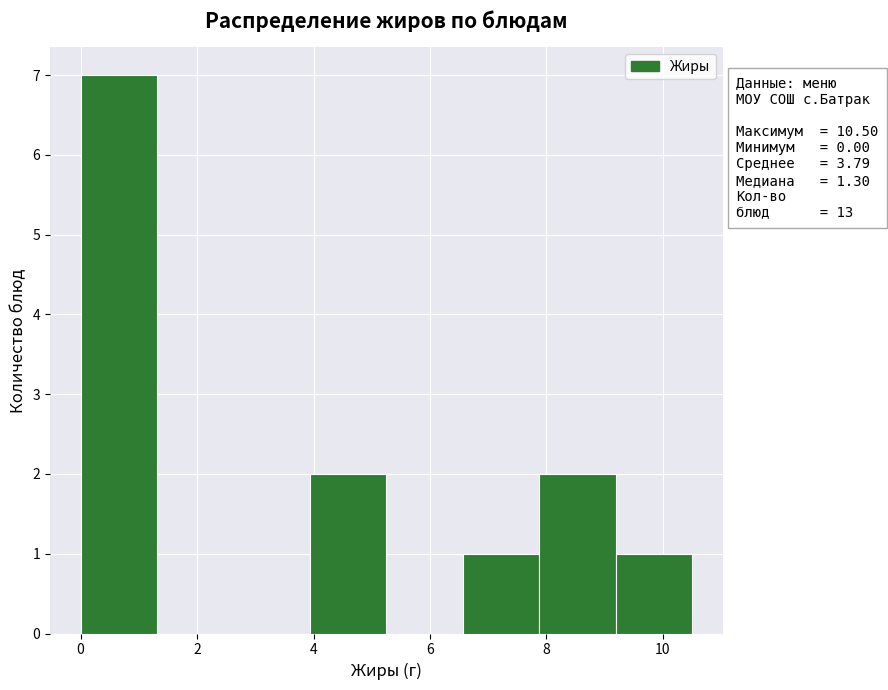

Over which range of the x-axis is the bar tallest?

0.0 to 1.4